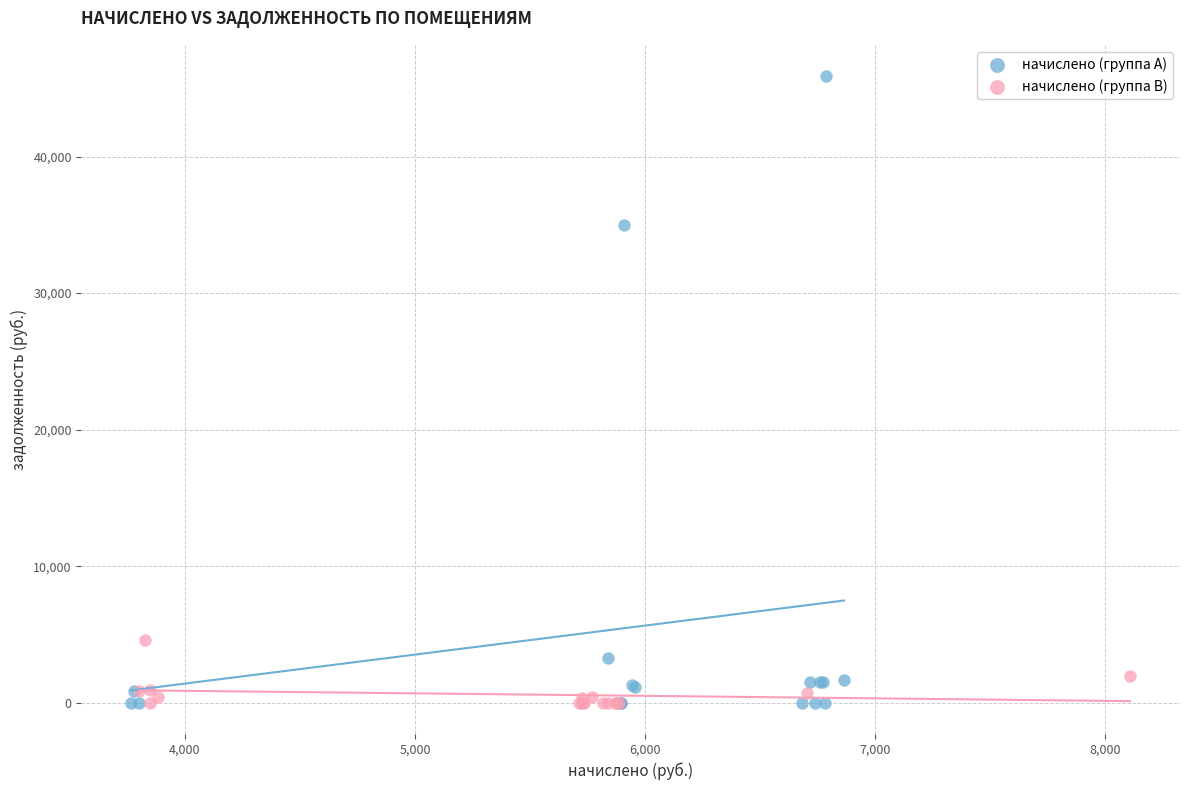

Which series has the largest Y range (max minus min)?

начислено (группа A)